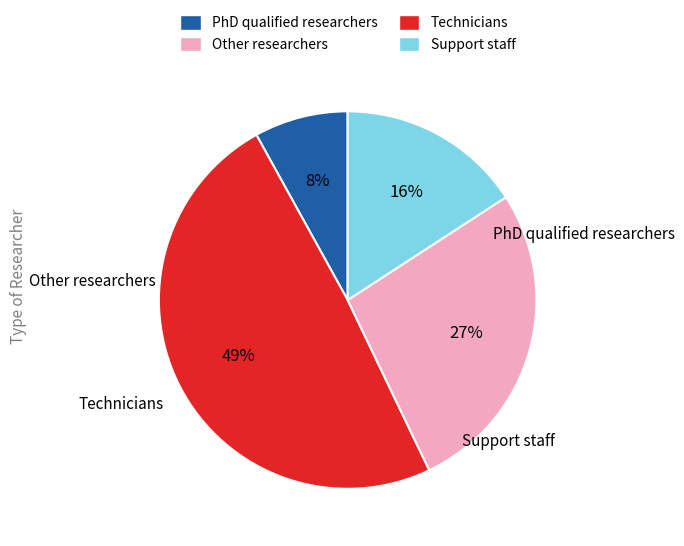

Does Support staff account for over 50% of the chart?

No